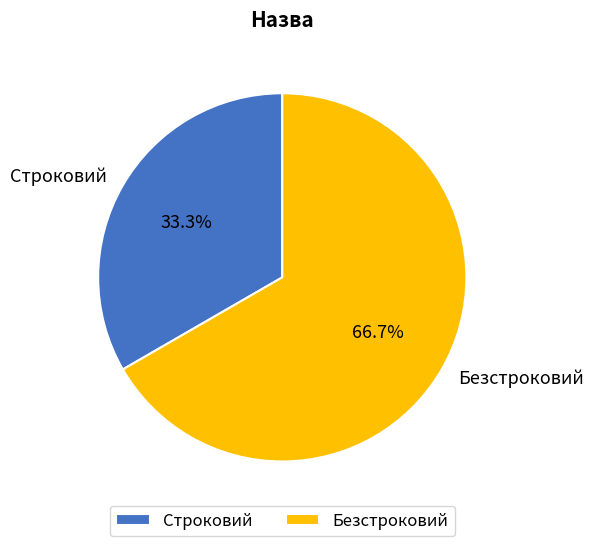

To the nearest percent, what is the average slice percentage?

50%